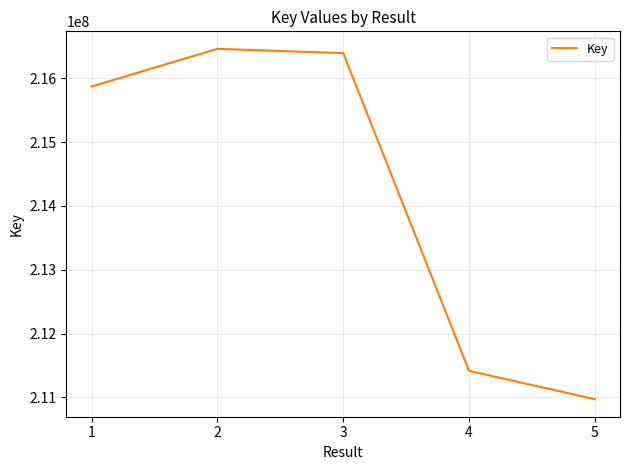

What is the smallest value displayed?

210970841